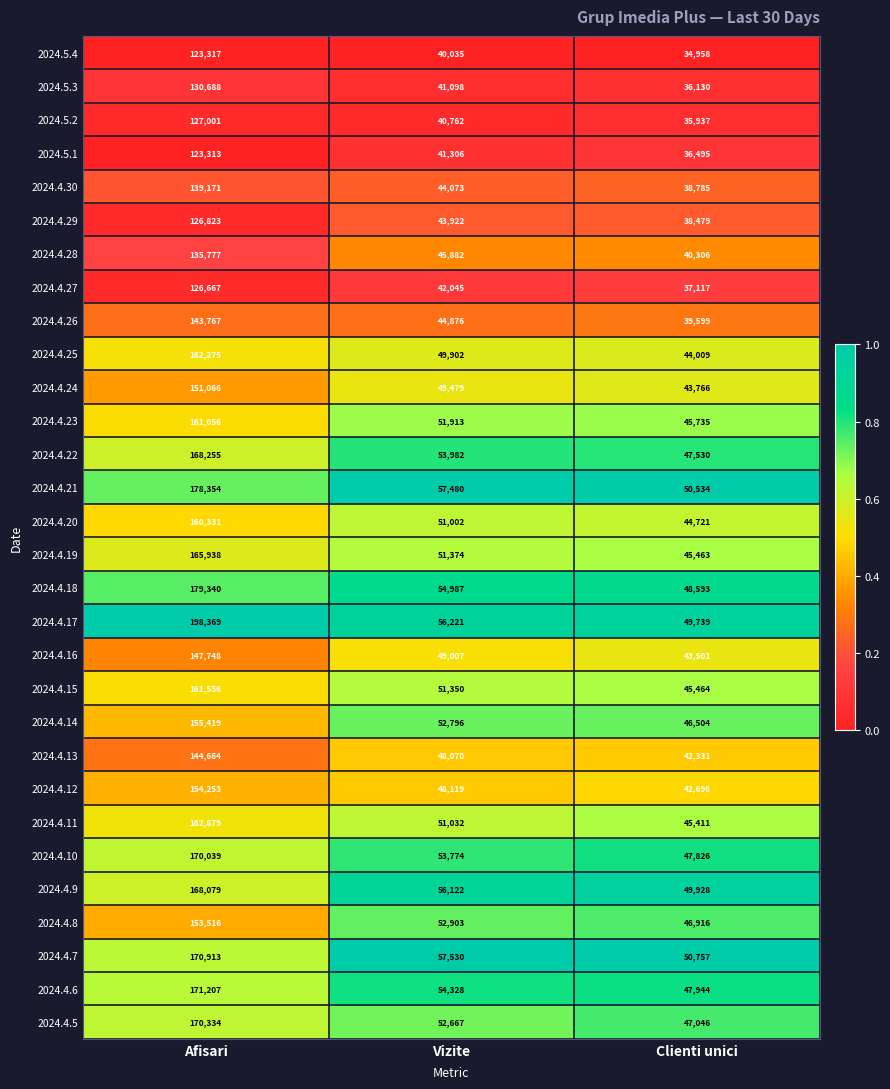

At which label does 2024.4.7 first exceed 57530?

Afisari